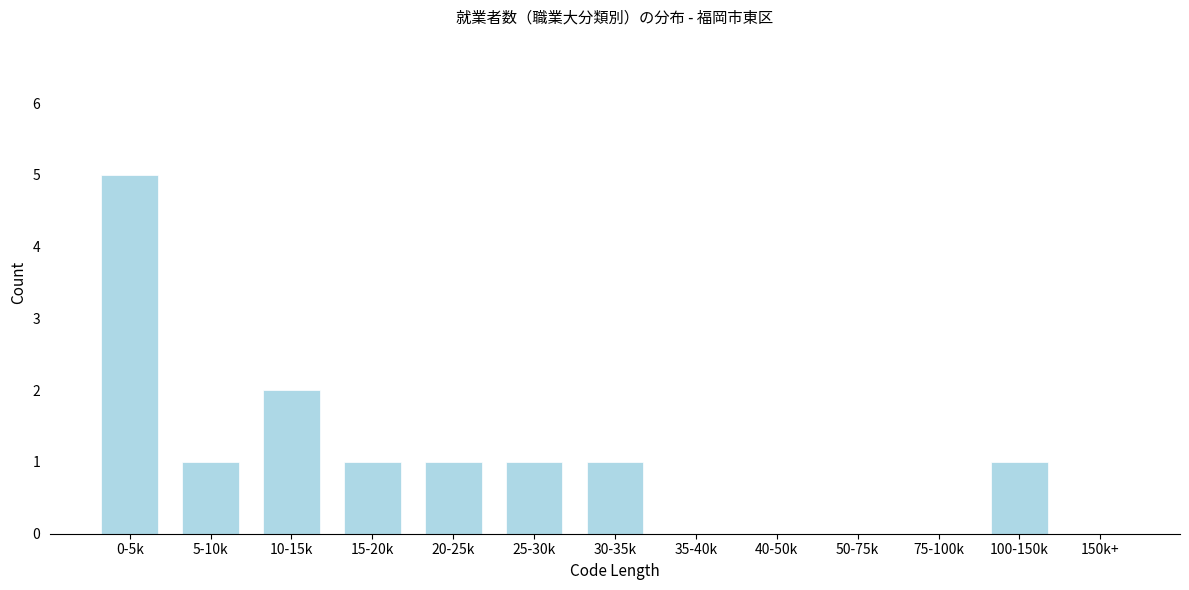

Reading right to left, extract all data points from this chart.

150k+=0	100-150k=1	75-100k=0	50-75k=0	40-50k=0	35-40k=0	30-35k=1	25-30k=1	20-25k=1	15-20k=1	10-15k=2	5-10k=1	0-5k=5